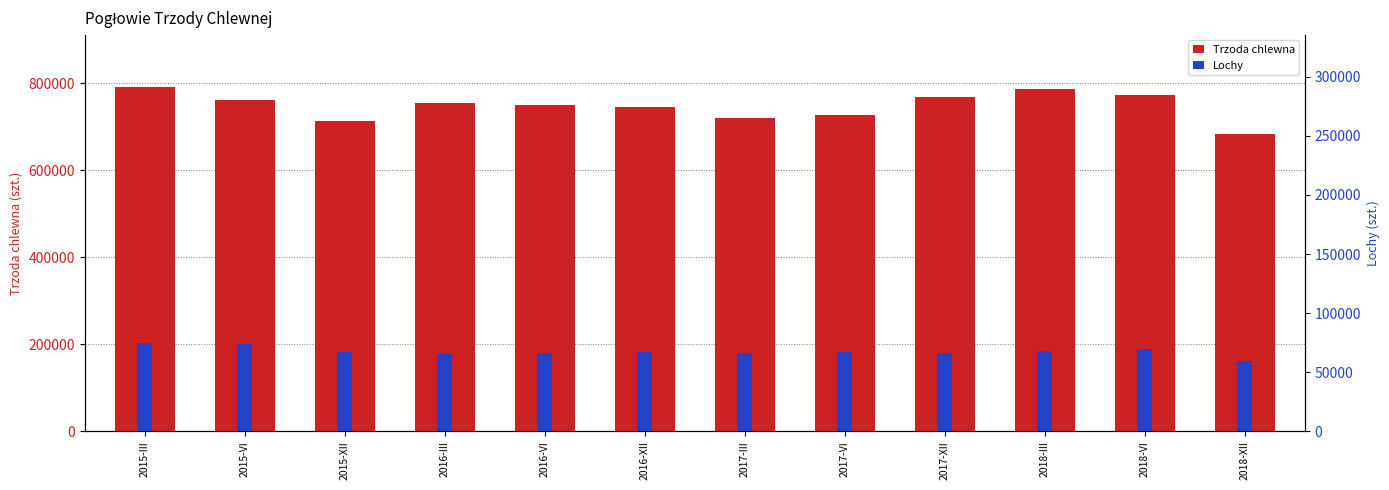

What is the value of the Lochy bar at the 7th from the left?

66696